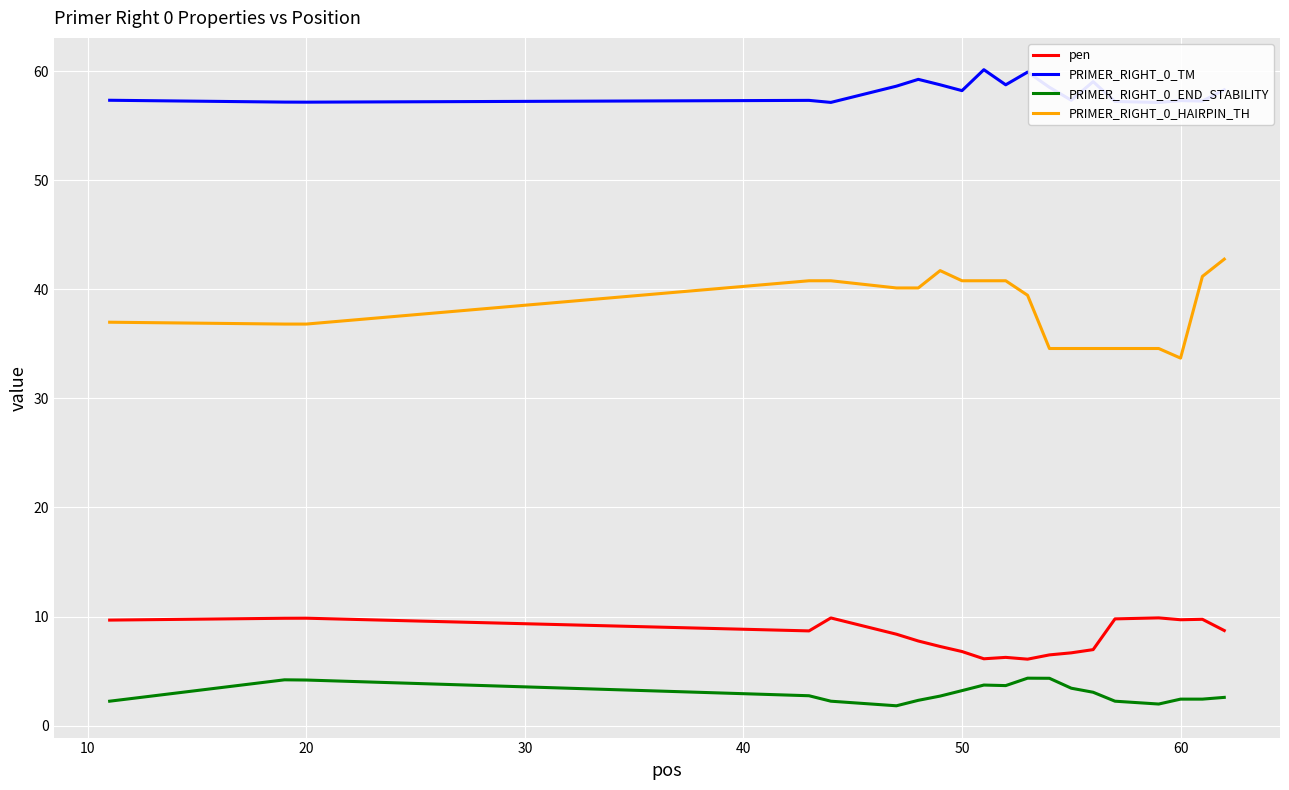

True or false: PRIMER_RIGHT_0_HAIRPIN_TH and PRIMER_RIGHT_0_END_STABILITY cross at least once.

False